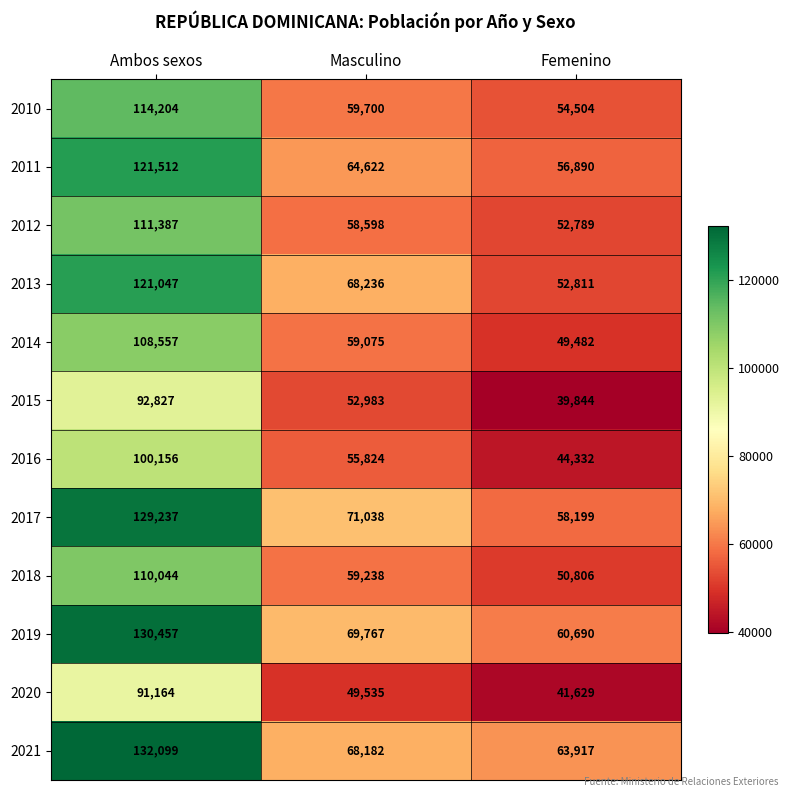

What is the greatest value displayed?

132099